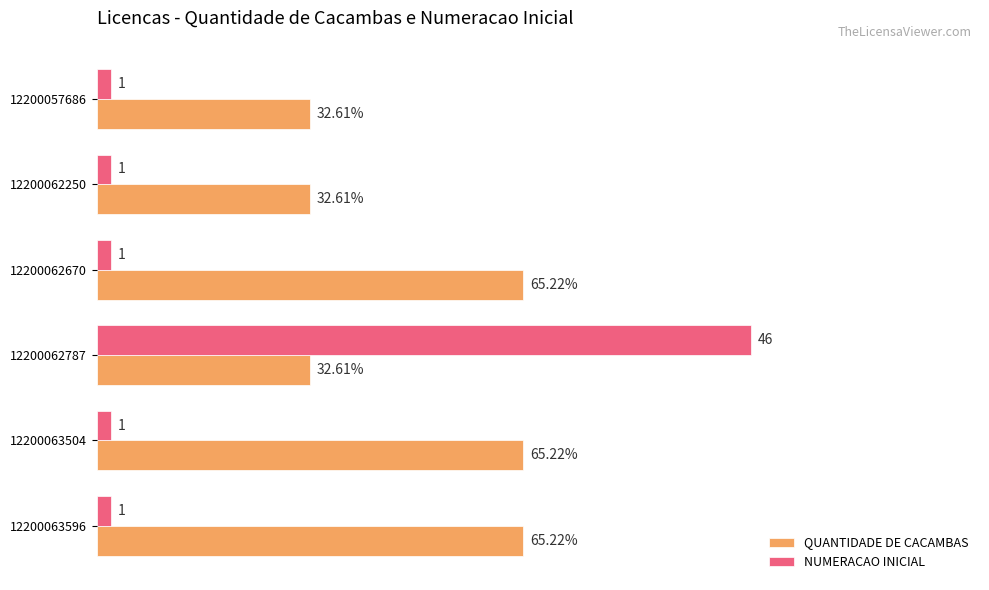

Is the value of NUMERACAO INICIAL at 12200062670 greater than the value of QUANTIDADE DE CACAMBAS at 12200062787?

No